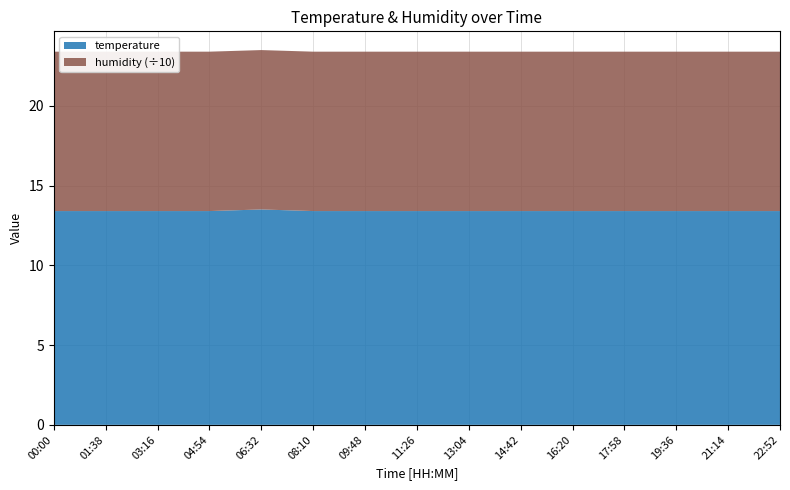

Reading left to right, what are all the values shown in this chart?

temperature: 13.4	13.4	13.4	13.4	13.4	13.4	13.4	13.4	13.4	13.5	13.4	13.4	13.4	13.4	13.4
humidity: 99.9	99.9	99.9	99.9	99.9	99.9	99.9	99.9	99.9	99.9	99.9	99.9	99.9	99.9	99.9